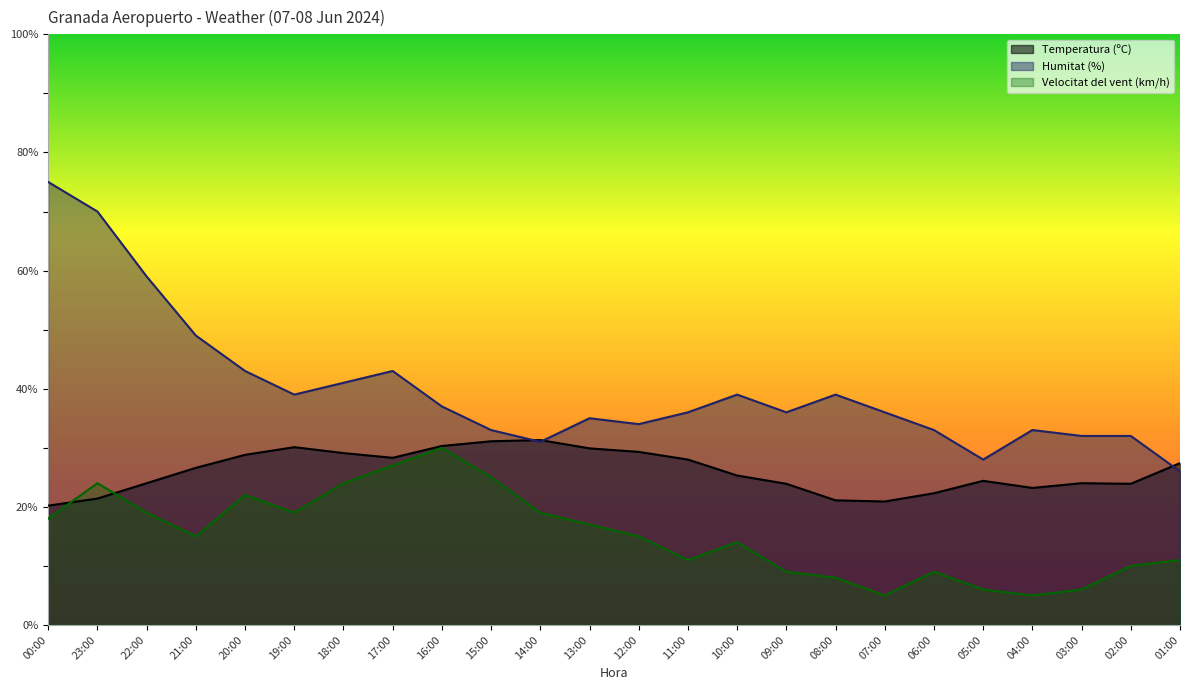

The Temperatura (ºC) series shows 23.2 at 04:00. True or false?

True